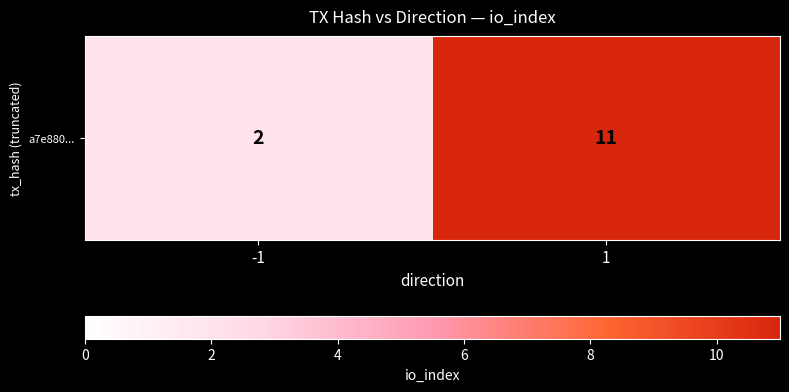

What is the ratio of the value at -1 to the value at 1?

0.2